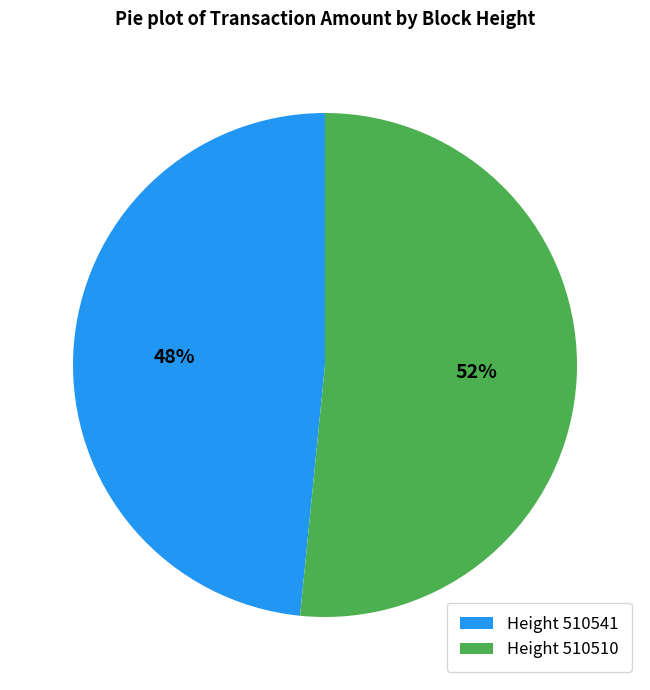

Is the sum of Height 510510 and Height 510541 greater than half?

Yes